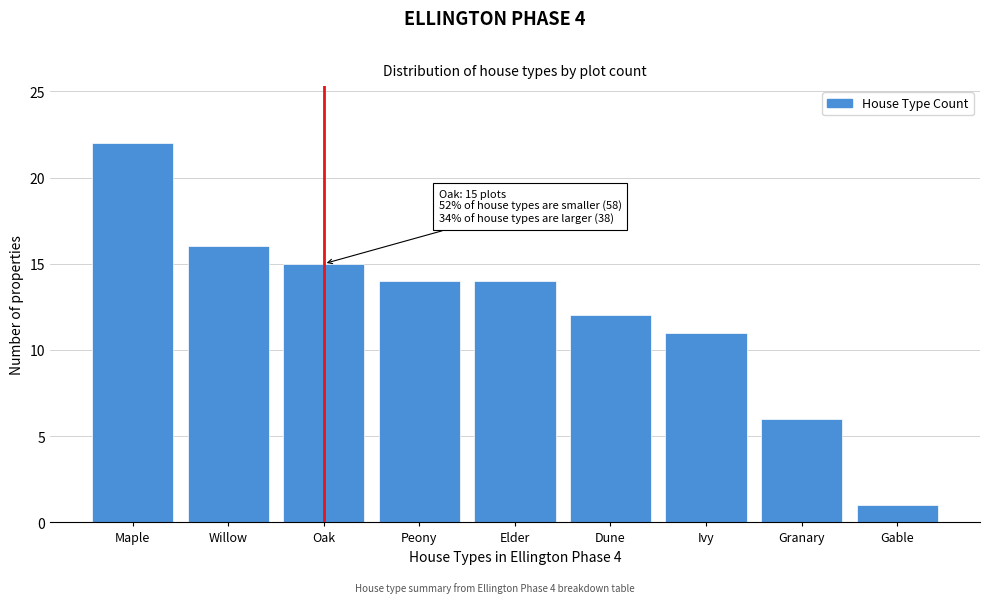

Reading right to left, list all the values displayed in this chart.

Gable=1	Granary=6	Ivy=11	Dune=12	Elder=14	Peony=14	Oak=15	Willow=16	Maple=22